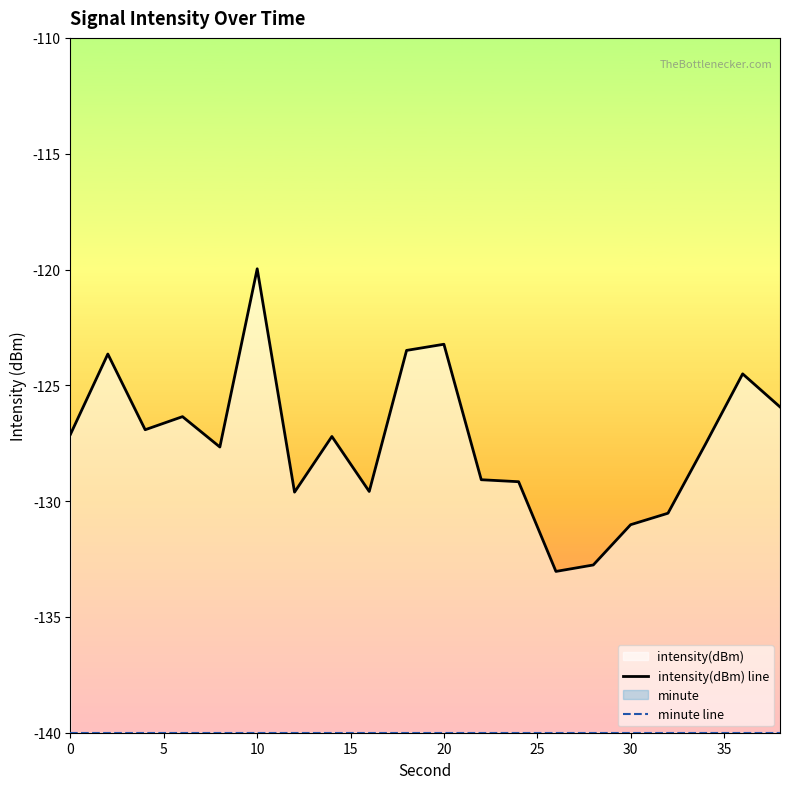

What is the sum of all intensity(dBm) line values?

-2548.4